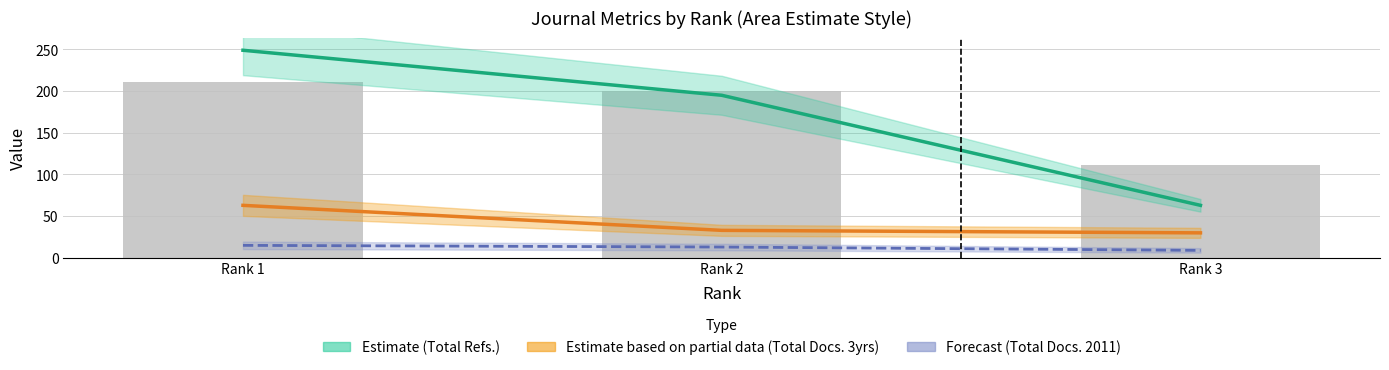

What is the sum of the Total Docs. (3years) values at Rank 3 and Rank 1?

93